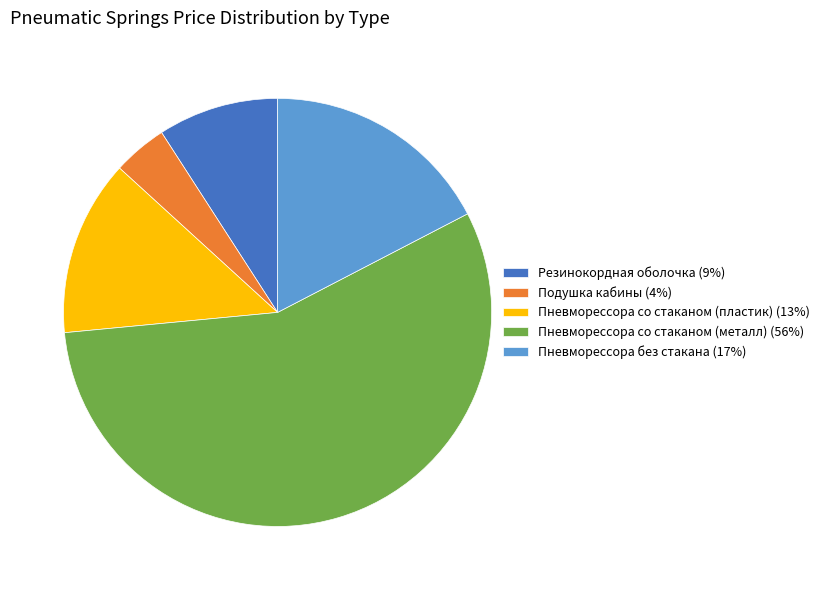

Which has a higher value, Подушка кабины (4%) or Пневморессора без стакана (17%)?

Пневморессора без стакана (17%)